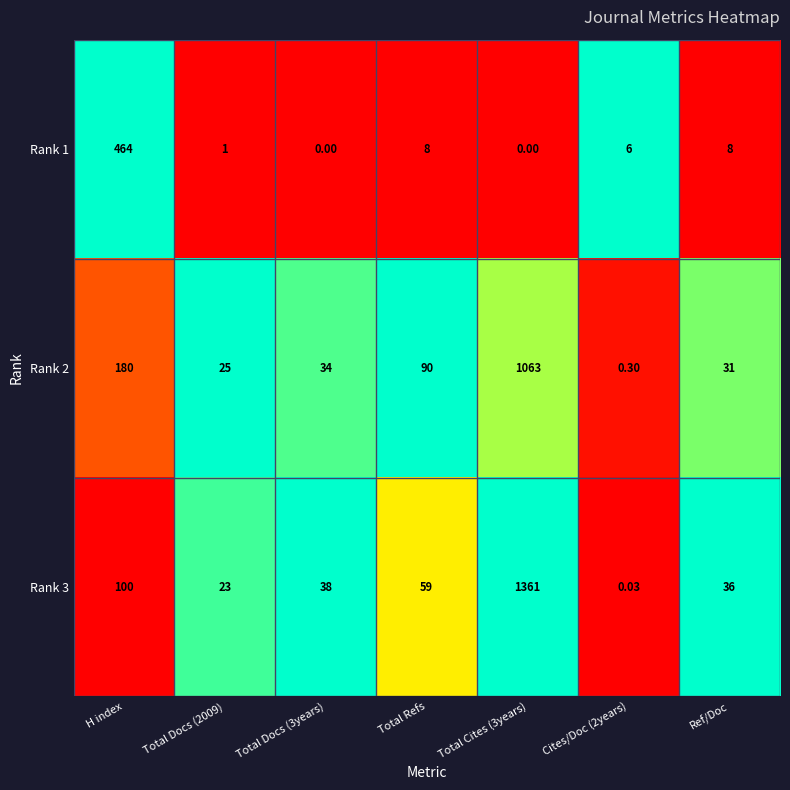

At Total Docs (2009), list the series in order from largest to smallest.

Rank 2, Rank 3, Rank 1